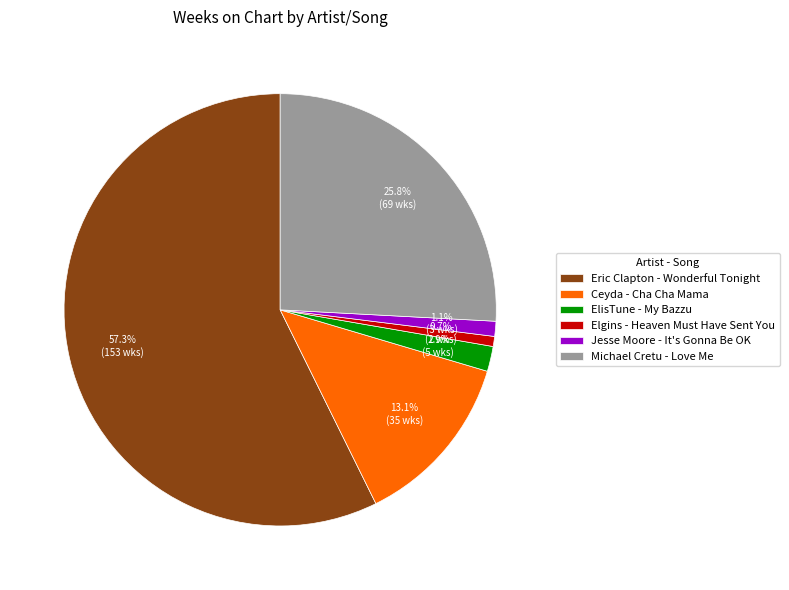

Which category has the biggest portion of the pie?

Eric Clapton - Wonderful Tonight